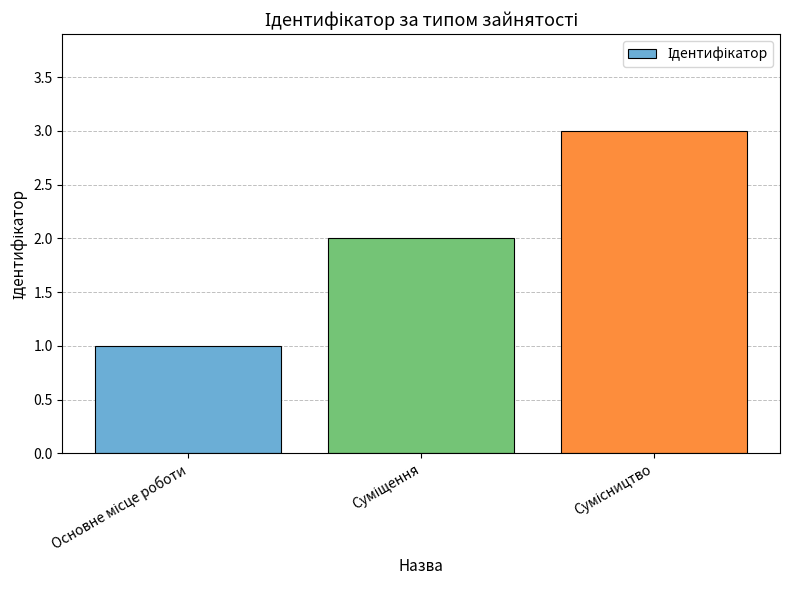

What is the greatest value displayed?

3